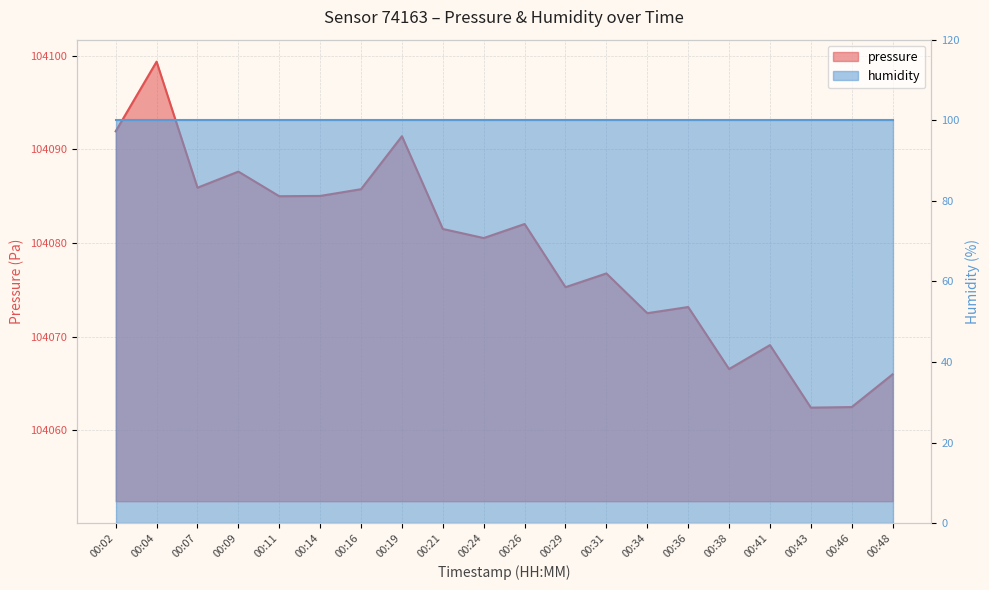

Rank the categories by value from lowest to highest.

00:43, 00:46, 00:48, 00:38, 00:41, 00:34, 00:36, 00:29, 00:31, 00:24, 00:21, 00:26, 00:11, 00:14, 00:16, 00:07, 00:09, 00:19, 00:02, 00:04